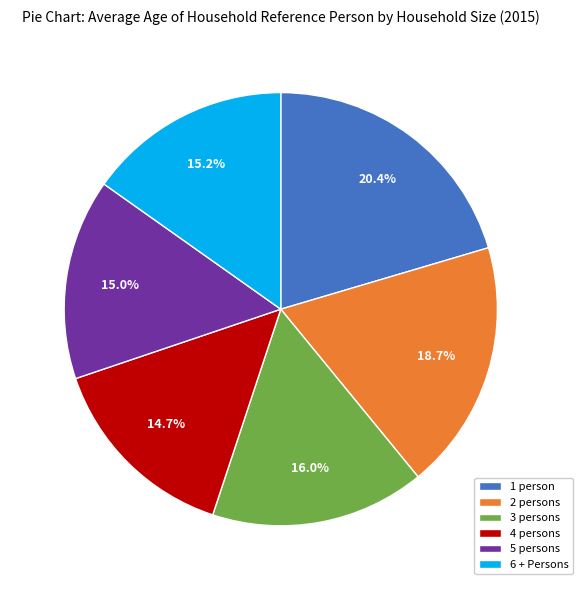

To the nearest percent, what is the difference between the largest and smallest slice percentages?

6%